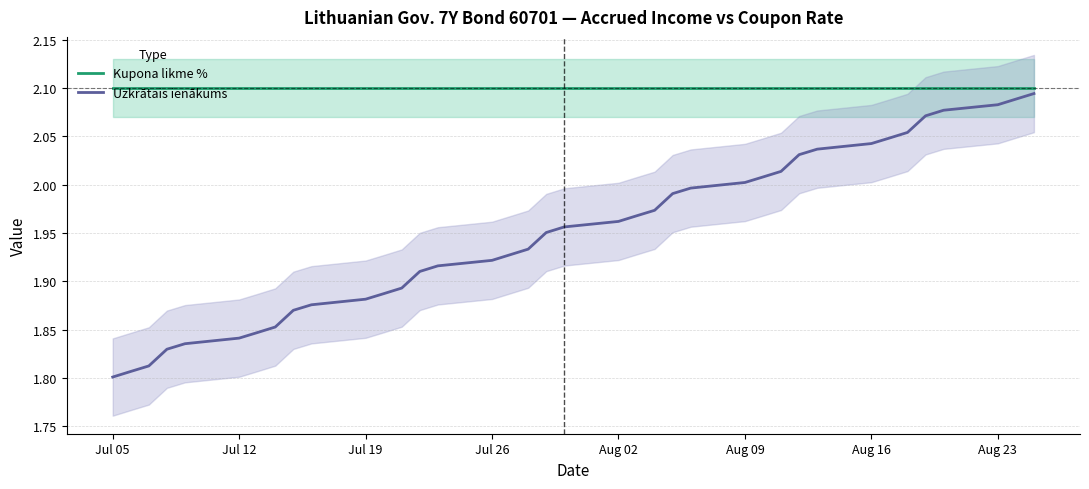

Does the chart display data point markers on the line(s)?

No